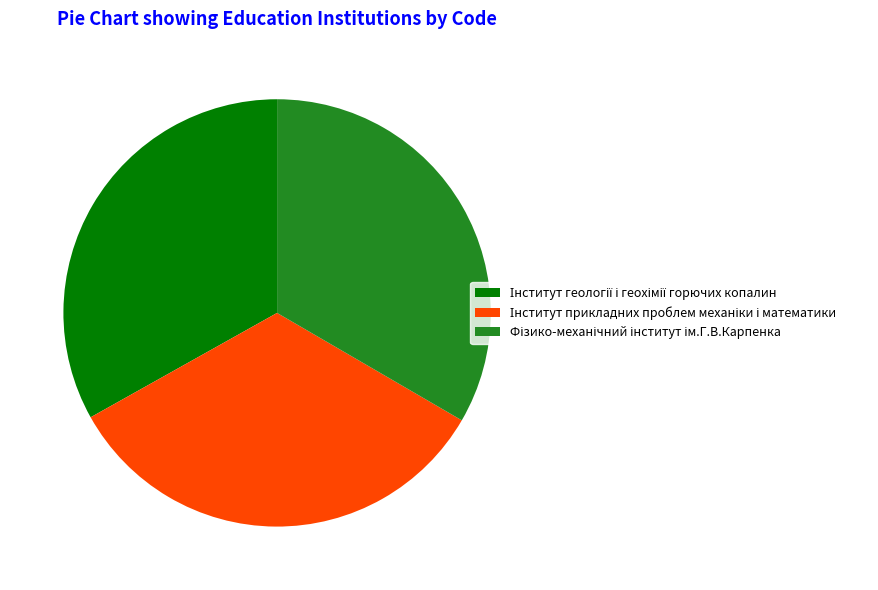

Does any single category account for the majority?

No